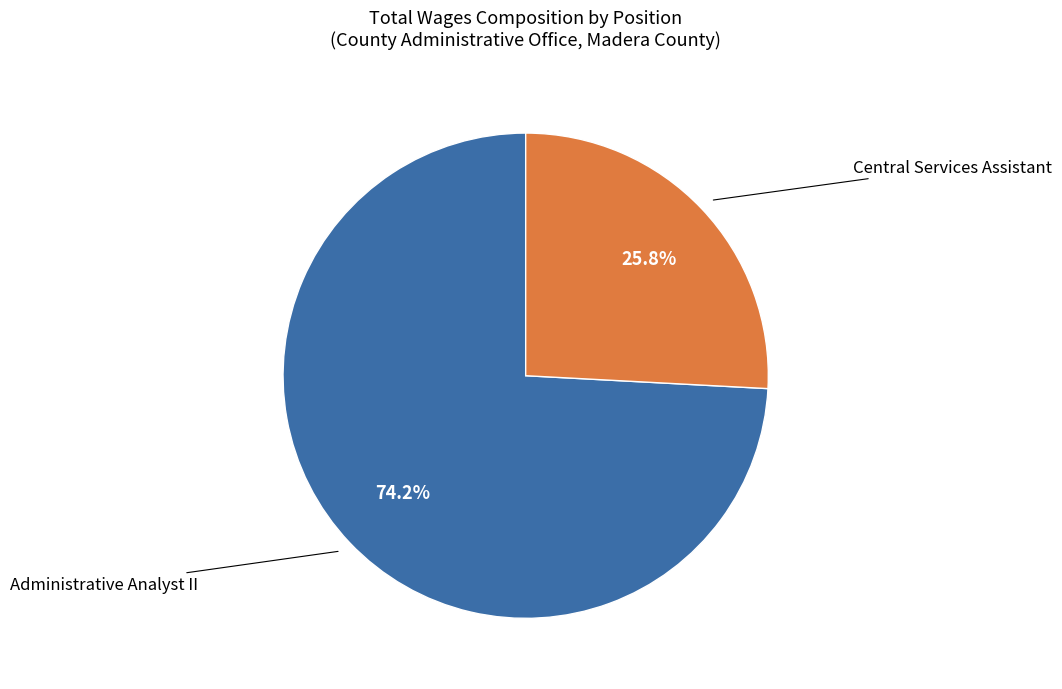

Is there a majority slice in this chart?

Yes